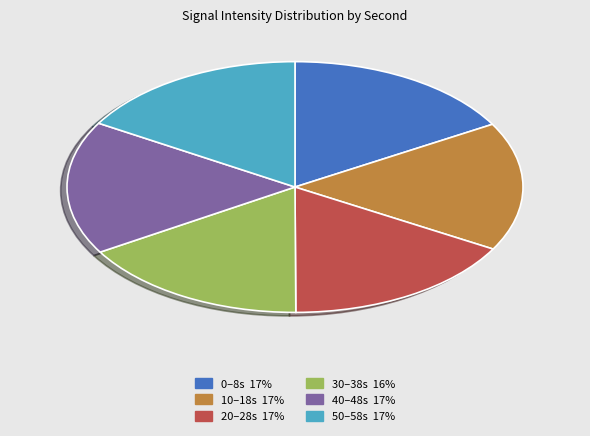

Is there any slice that represents more than half of the pie?

No